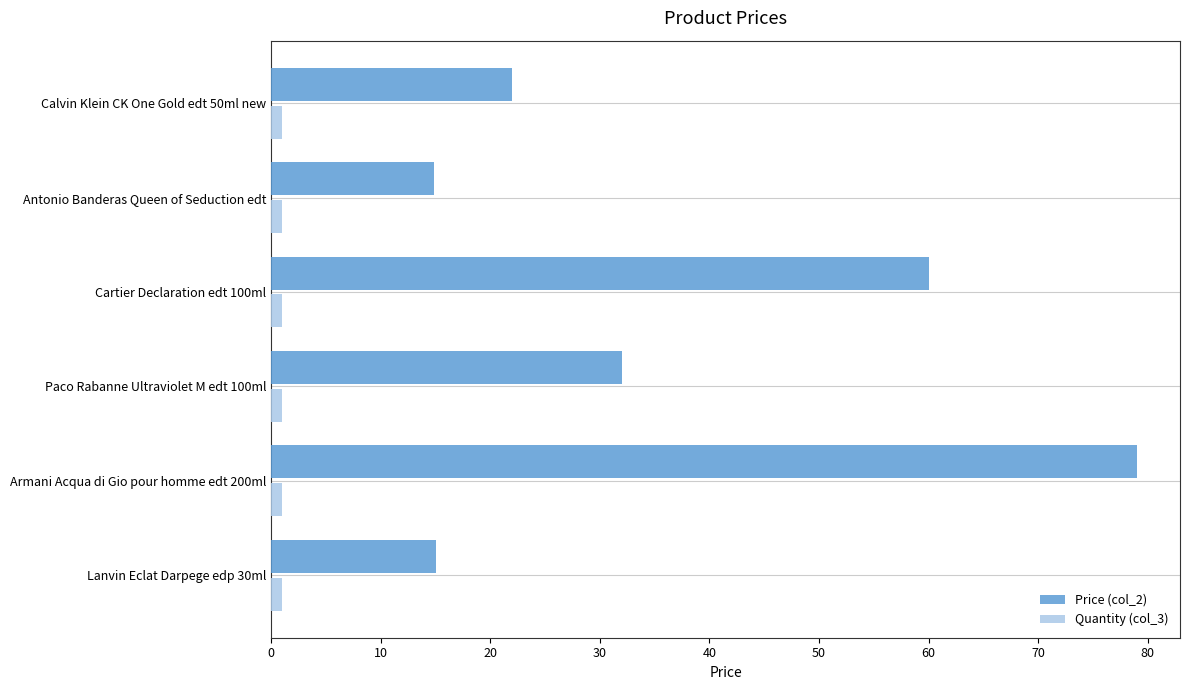

True or false: Quantity (col_3) has a value of 1.0 at Armani Acqua di Gio pour homme edt 200ml.

True